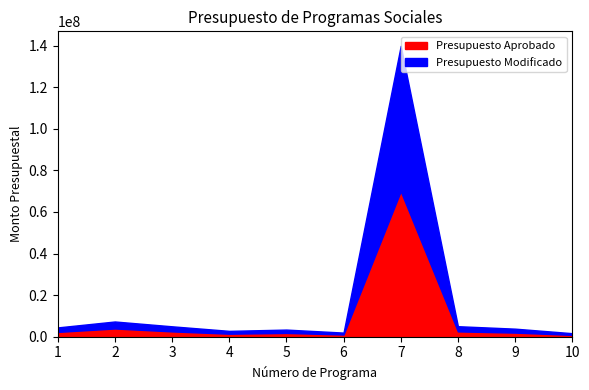

True or false: Presupuesto Aprobado and Presupuesto Modificado cross at least once.

False